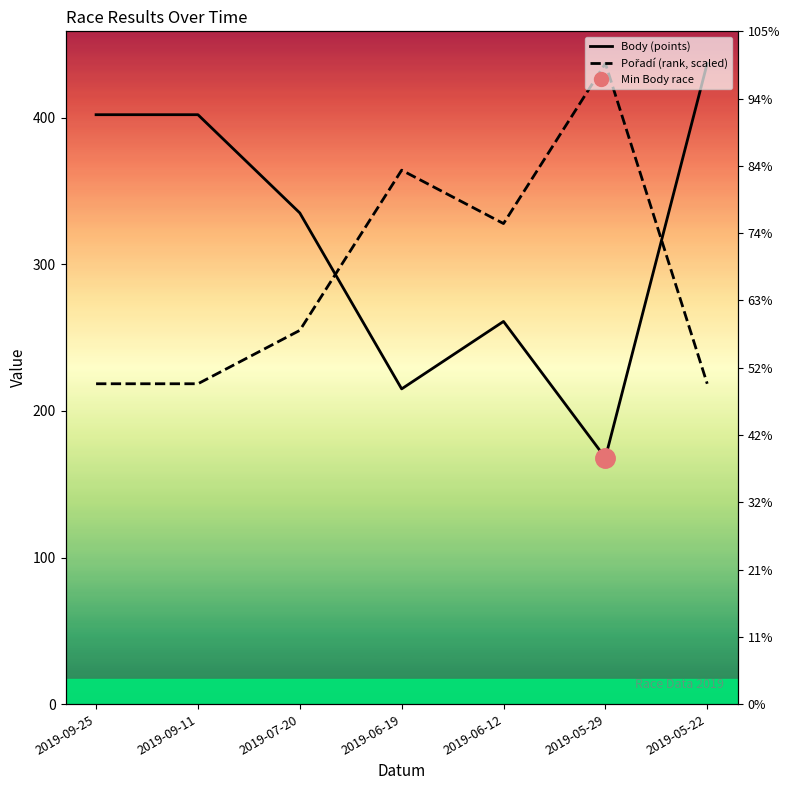

Is this an area chart (filled region under the line)?

No